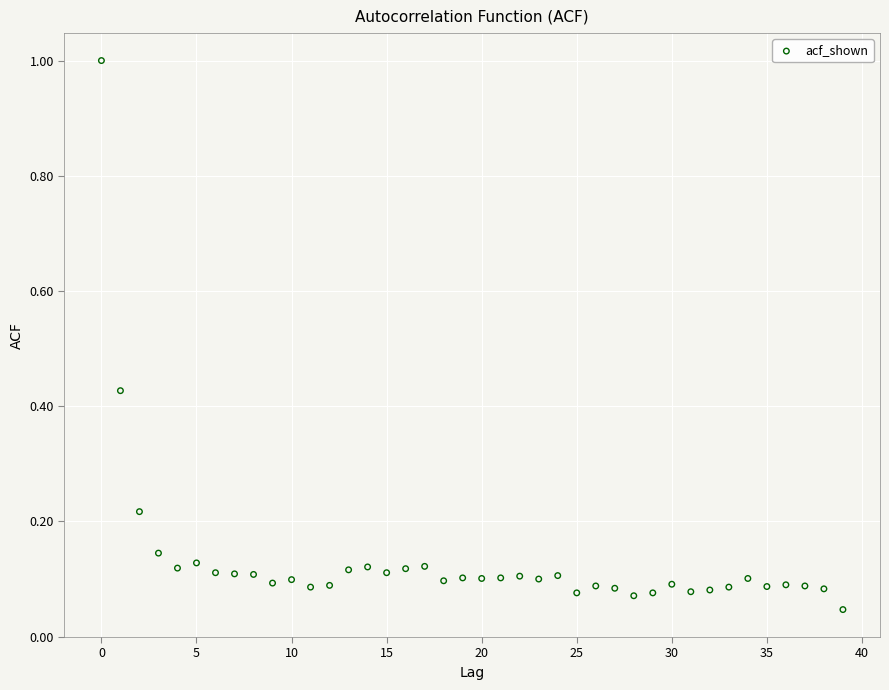

What is the range of Y values (max minus min)?

1.0